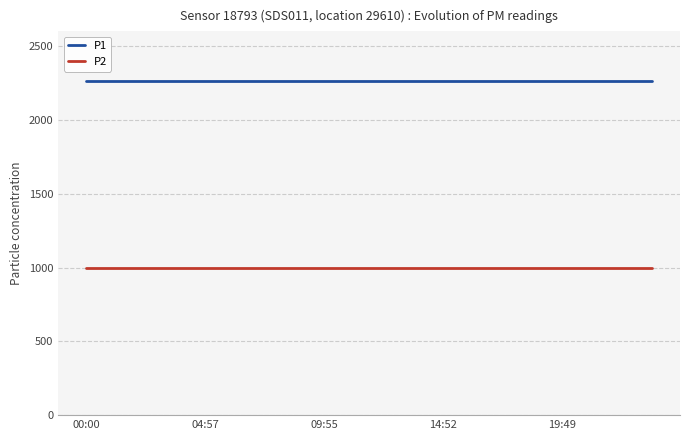

True or false: P1 and P2 cross at least once.

False